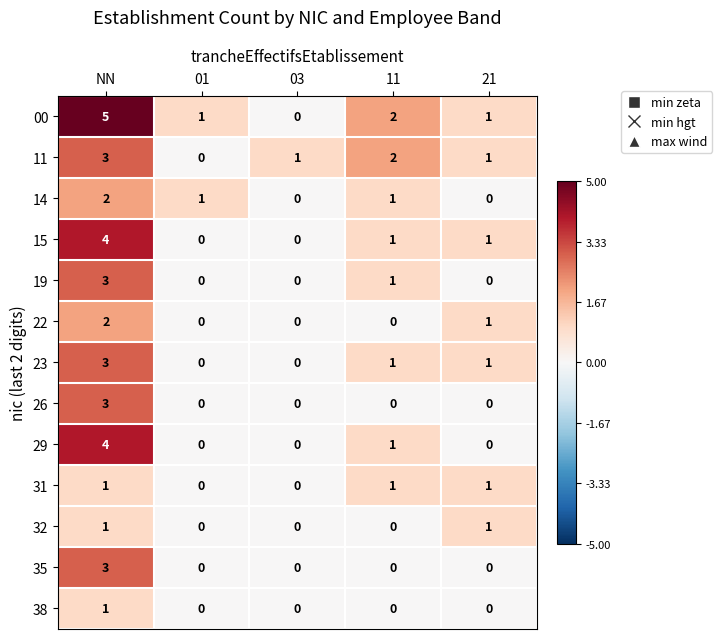

Which category has the highest value across all series?

NN